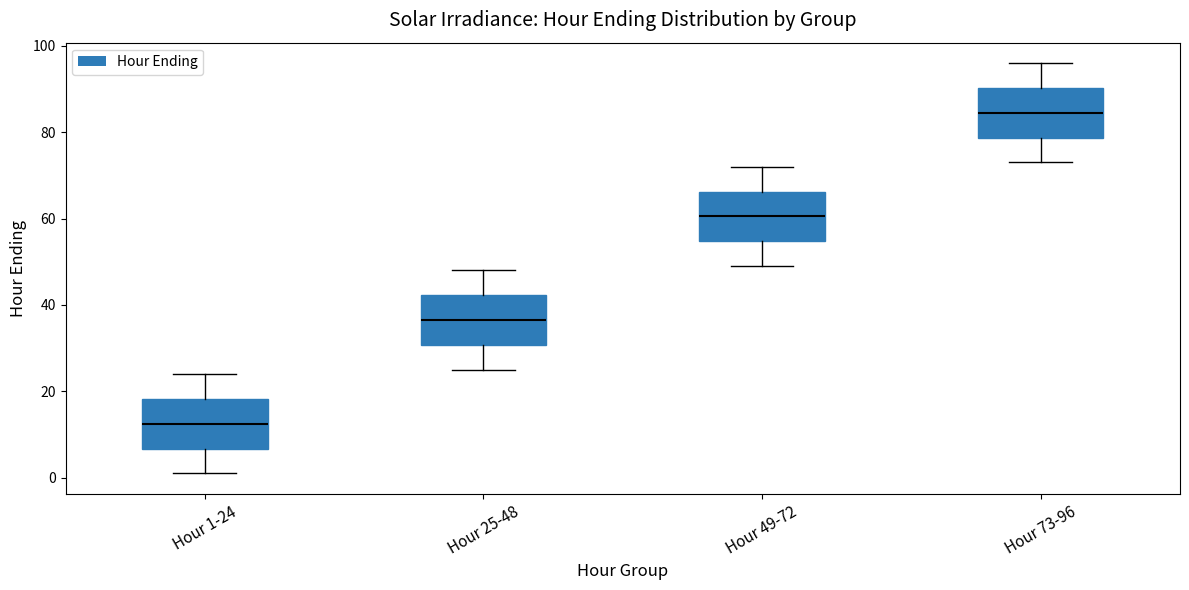

Reading left to right, transcribe this box plot: for each box, give where its median line is, the range the box spans, and where its two whiskers end, as read against the y-axis. The values are not printed on the chart, so give them approximately, as read against the axis.

Hour 1-24: median 12, box 6 to 18, whiskers 2 to 24
Hour 25-48: median 36, box 30 to 42, whiskers 26 to 48
Hour 49-72: median 60, box 54 to 66, whiskers 50 to 72
Hour 73-96: median 84, box 78 to 90, whiskers 74 to 96